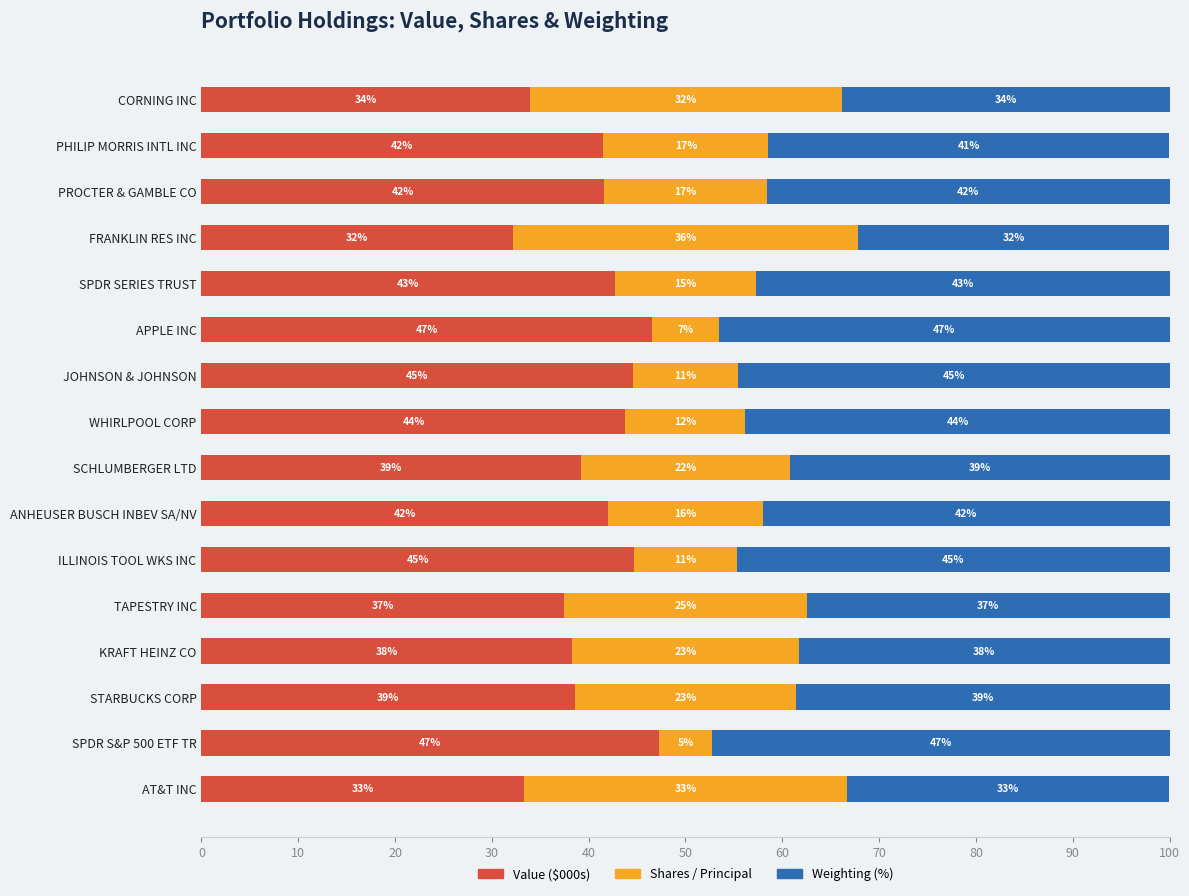

What are all the series names shown in the legend?

Value ($000s), Shares / Principal, Weighting (%)